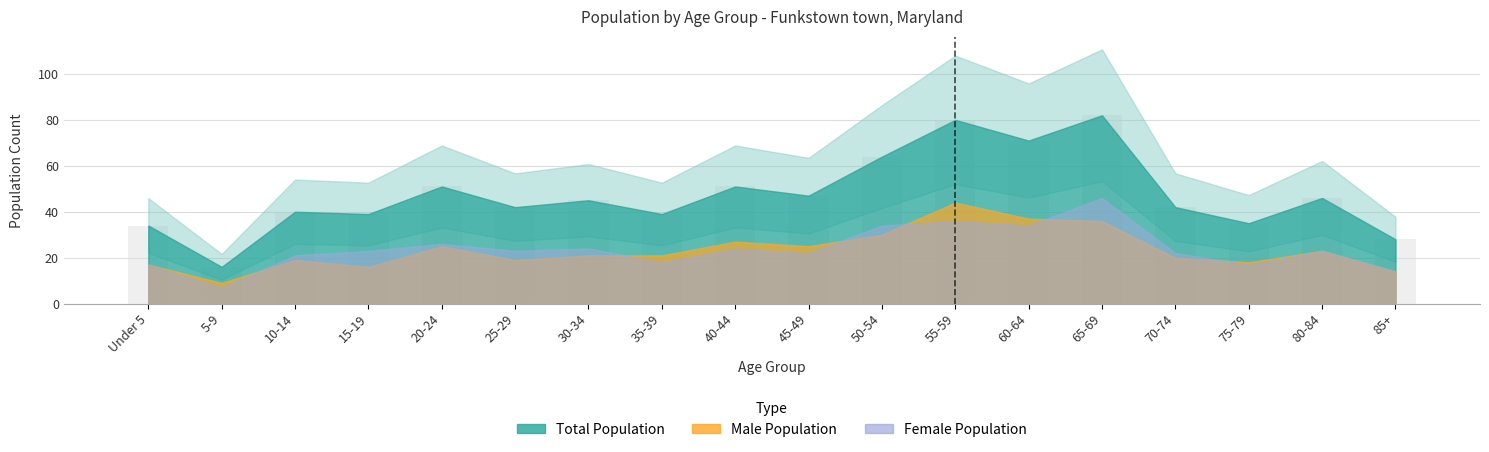

The chart shows a value of 82 at 65-69. True or false?

True